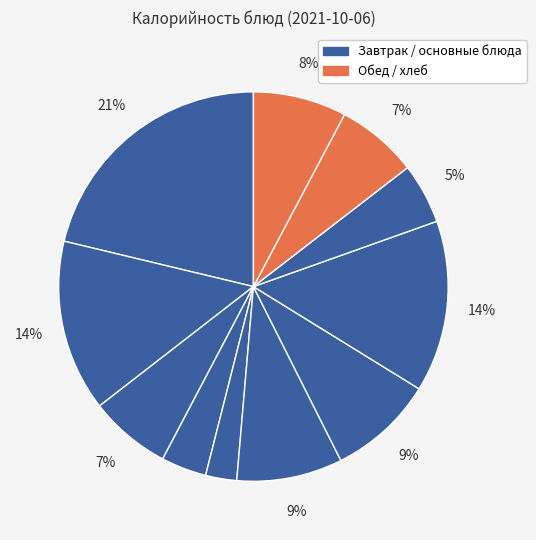

Count the number of slices in the pie.

11